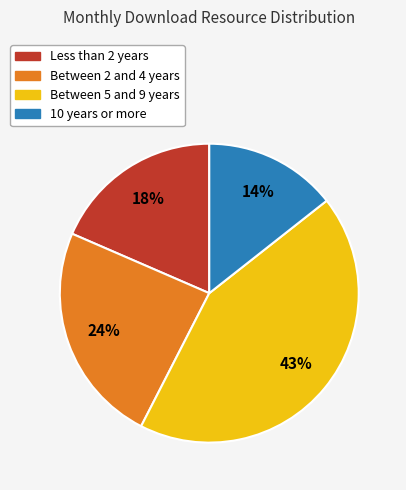

To the nearest percent, what is the difference between the Less than 2 years and Between 5 and 9 years slice percentages?

25%